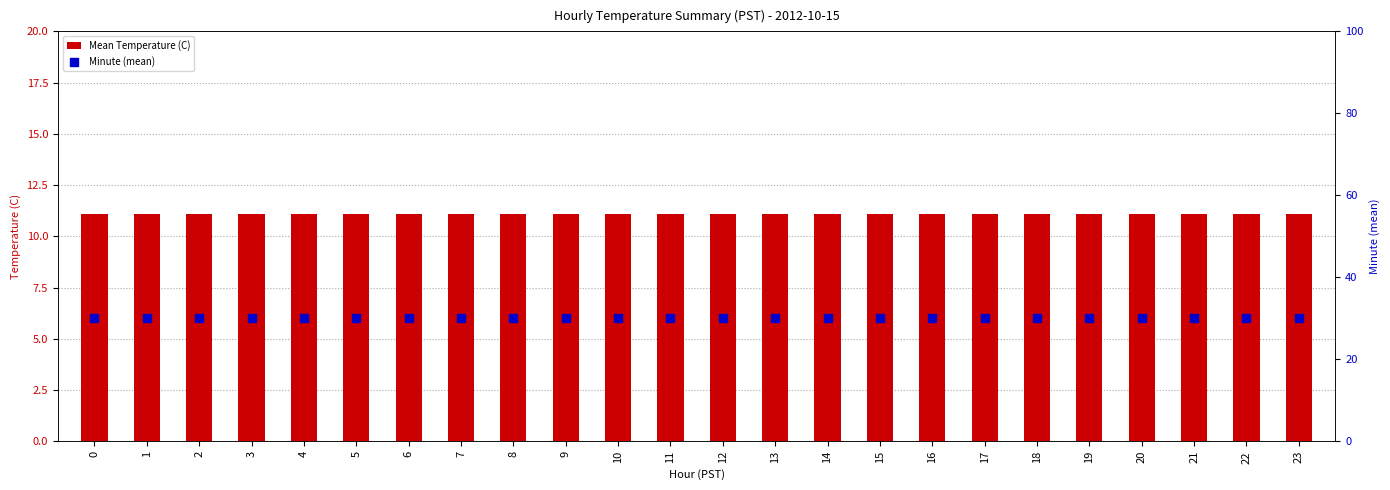

Which series reaches the minimum Y coordinate?

Mean Temperature (C)